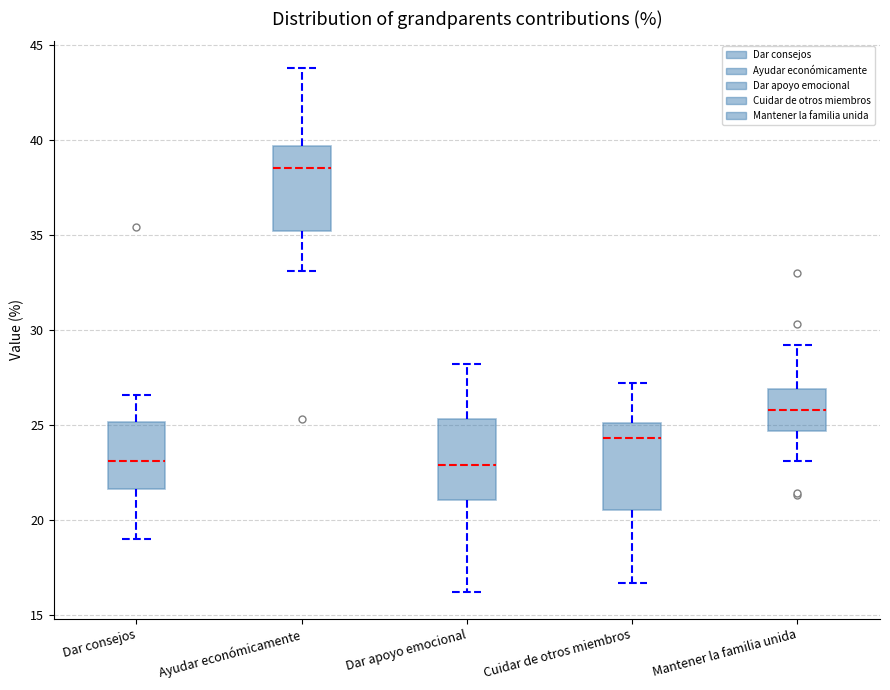

Reading left to right, read every box against the y-axis: the position of its median line, the range the box covers, and the ends of its whiskers. The values are not printed on the chart, so give them approximately, as read against the axis.

Dar consejos: median 23.0, box 21.5 to 25.0, whiskers 19.0 to 26.5
Ayudar económicamente: median 38.5, box 35.0 to 39.5, whiskers 33.0 to 44.0
Dar apoyo emocional: median 23.0, box 21.0 to 25.5, whiskers 16.0 to 28.0
Cuidar de otros miembros: median 24.5, box 20.5 to 25.0, whiskers 16.5 to 27.0
Mantener la familia unida: median 26.0, box 24.5 to 27.0, whiskers 23.0 to 29.0